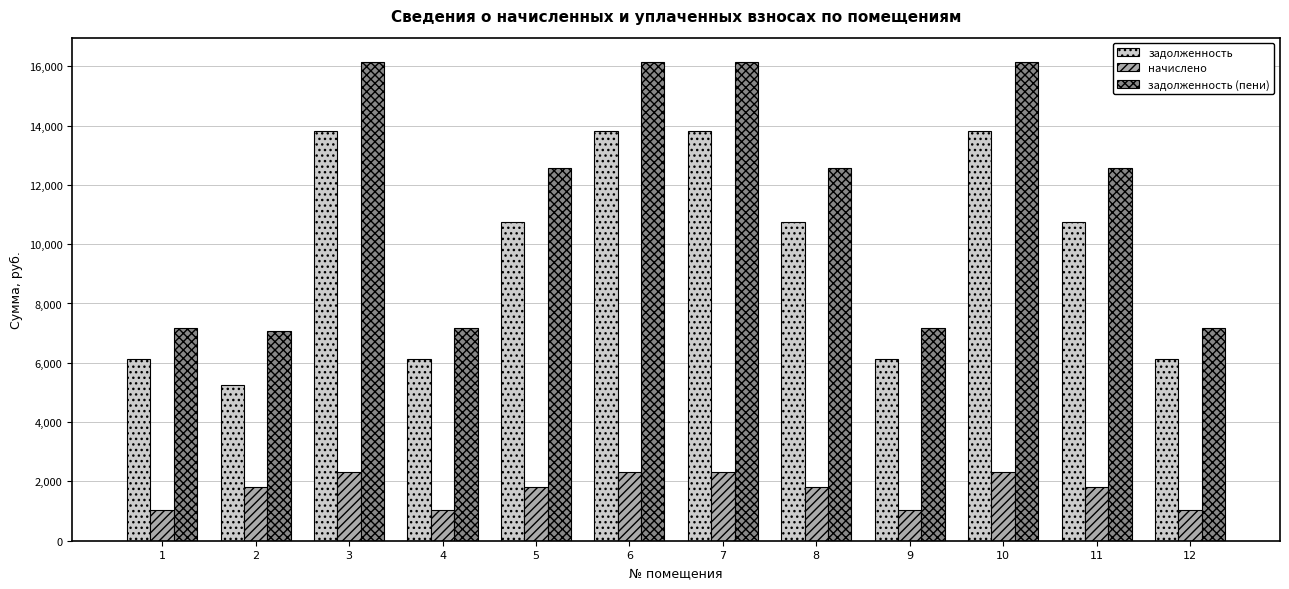

Reading right to left, what are all the values shown in this chart?

задолженность: 6144.0	10752.0	13824.0	6144.0	10752.0	13824.0	13824.0	10752.0	6144.0	13824.0	5252.0	6144.0
начислено: 1036.8	1814.4	2332.8	1036.8	1814.4	2332.8	2332.8	1814.4	1036.8	2332.8	1814.4	1036.8
задолженность (пени): 7180.8	12566.4	16156.8	7180.8	12566.4	16156.8	16156.8	12566.4	7180.8	16156.8	7066.4	7180.8